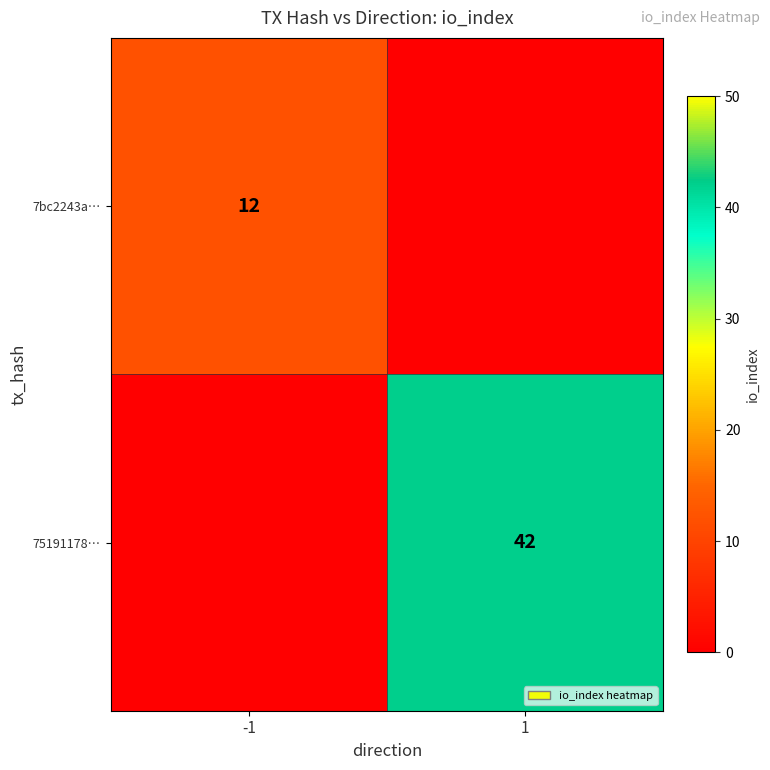

True or false: 75191178… has a value of 42 at 1.

True